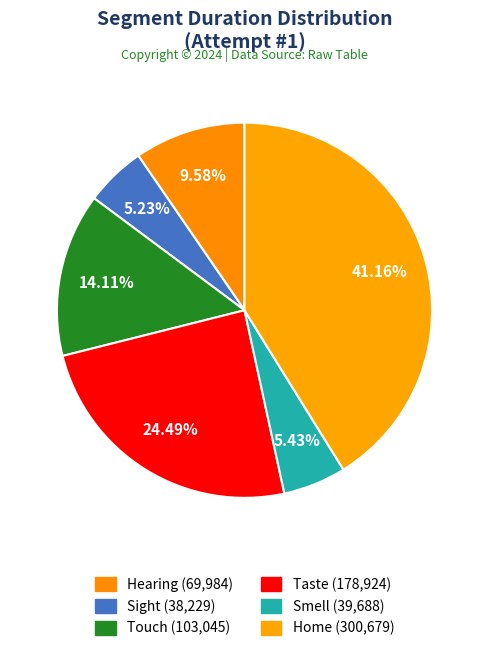

Count the number of slices in the pie.

6